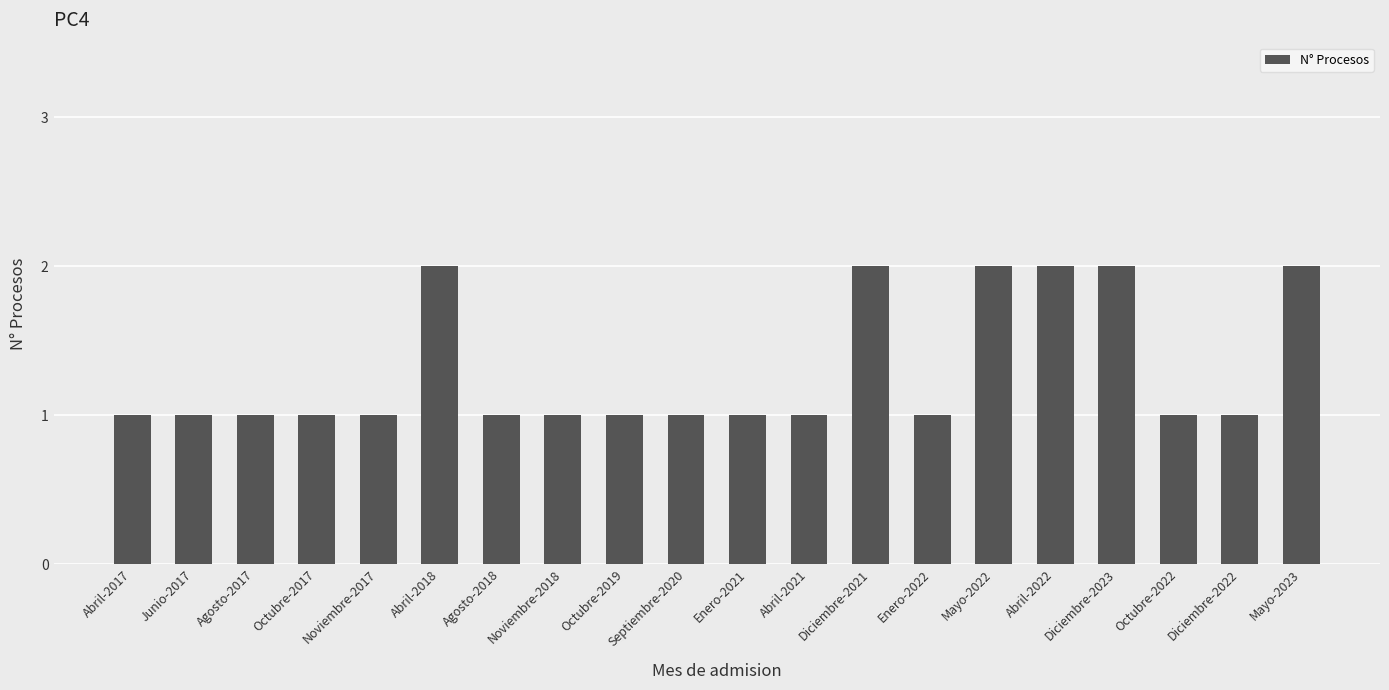

True or false: the data shows 1 at Abril-2017.

True